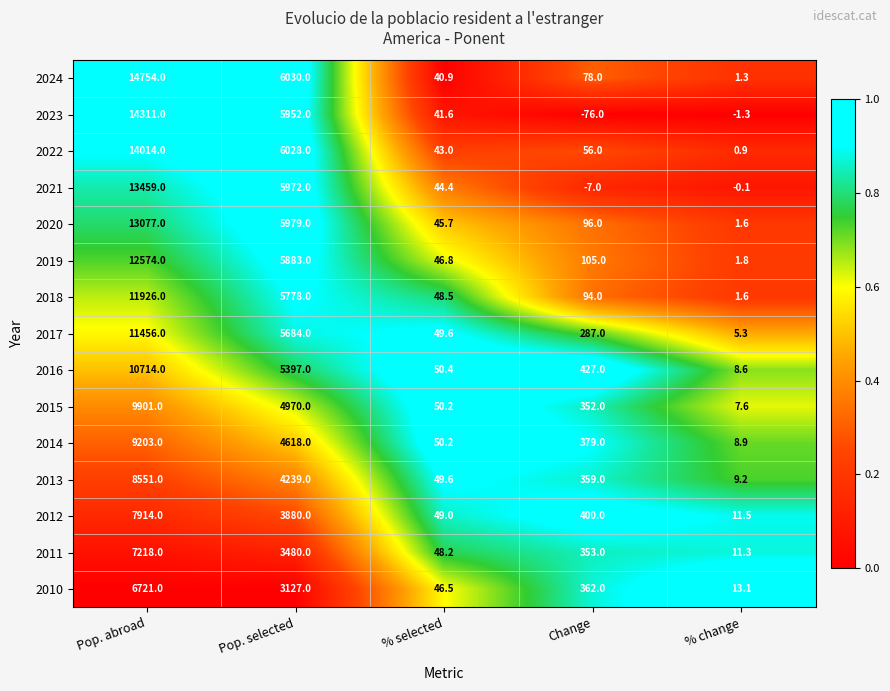

What is the difference between the maximum and minimum values in the 2014 series?

9194.1